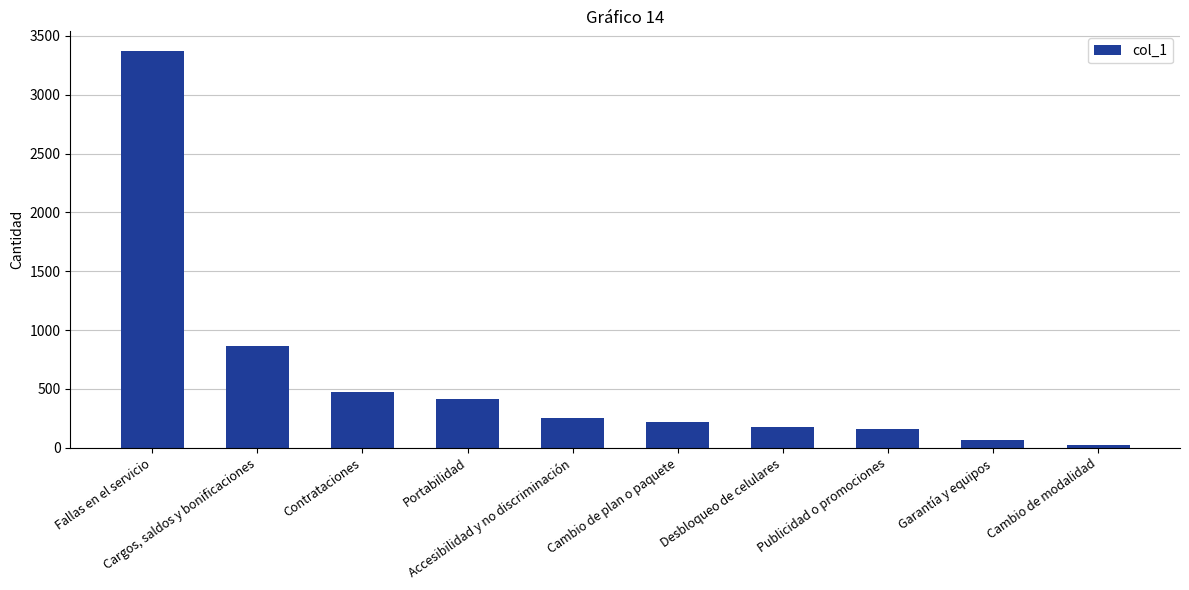

Between Accesibilidad y no discriminación and Fallas en el servicio, which is larger?

Fallas en el servicio